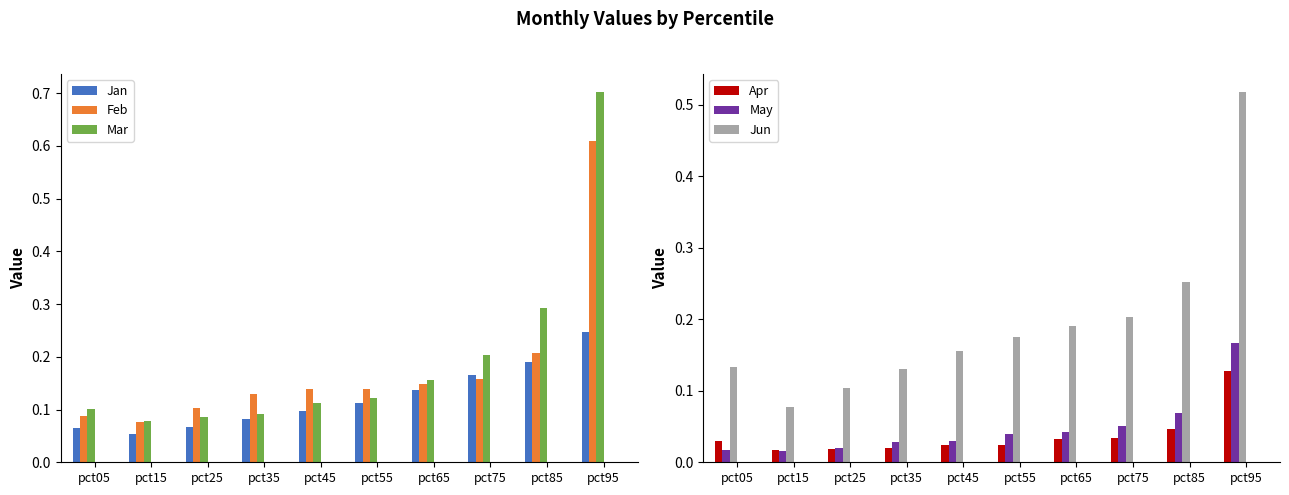

The May series shows 0.0 at pct15. True or false?

False